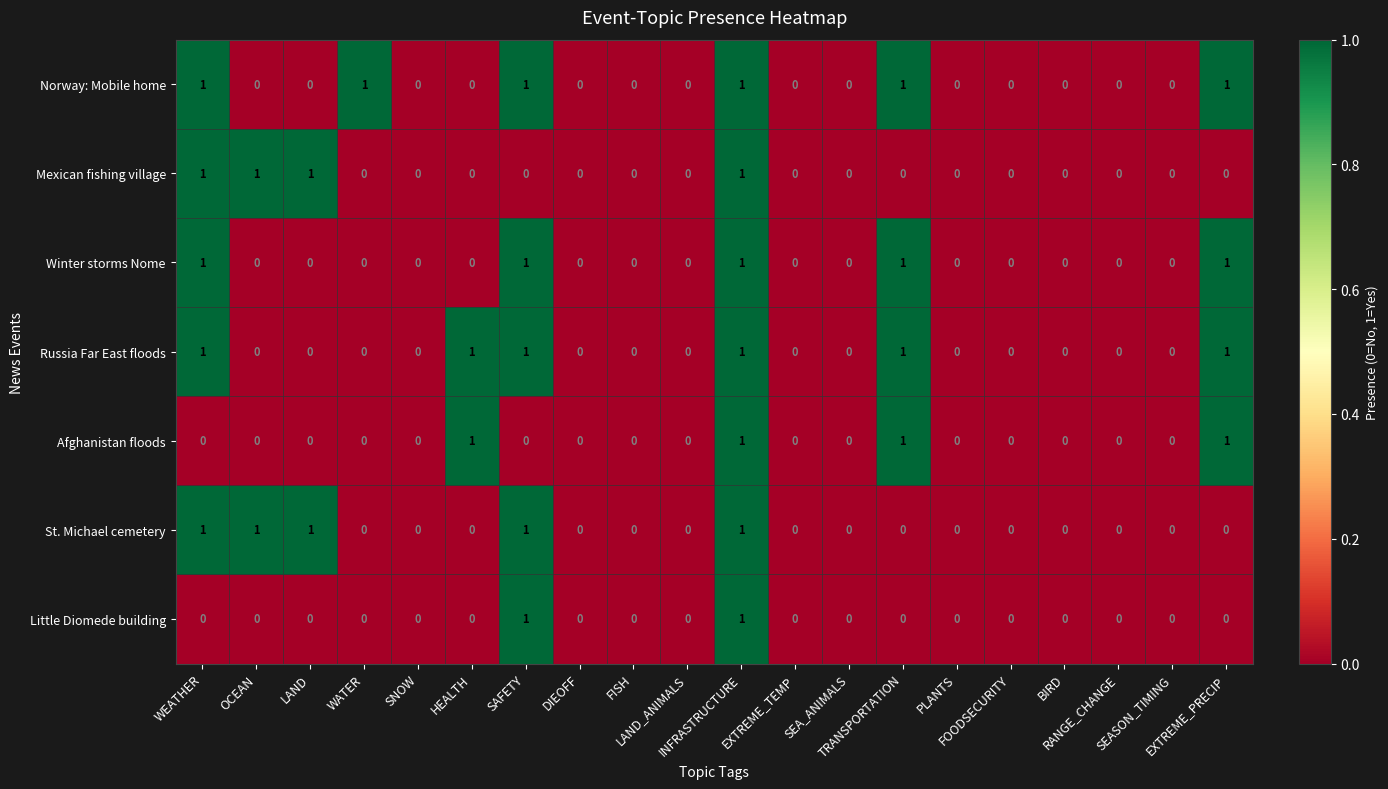

Count the Norway: Mobile home values in the range 0 to 1.

20